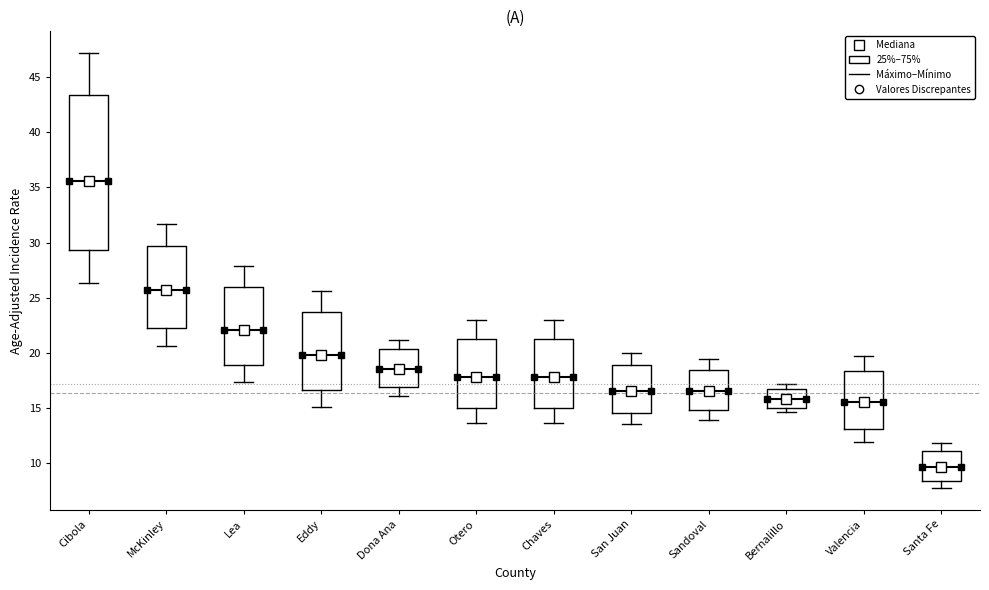

Where does the median line of the box for San Juan sit on the y-axis? The values are not printed on the chart, so give them approximately, as read against the axis.

16.5